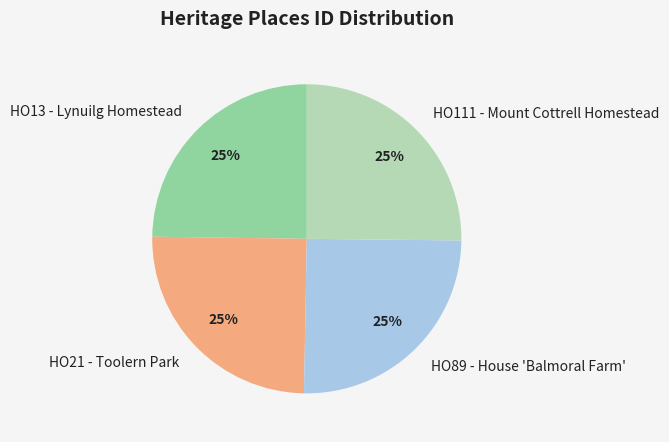

To the nearest percent, what percentage of the pie is HO111 - Mount Cottrell Homestead?

25%